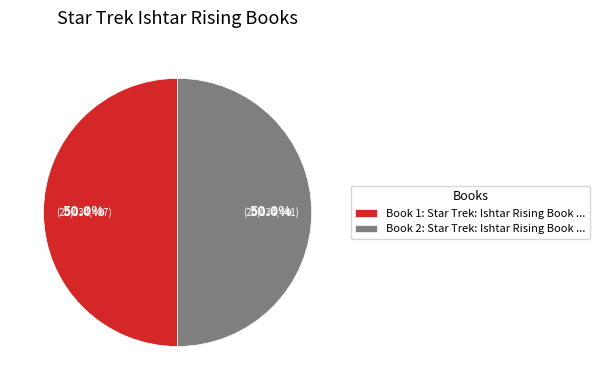

Combined, do Book 1: Star Trek: Ishtar Rising Book ... and Book 2: Star Trek: Ishtar Rising Book ... account for over 50%?

Yes